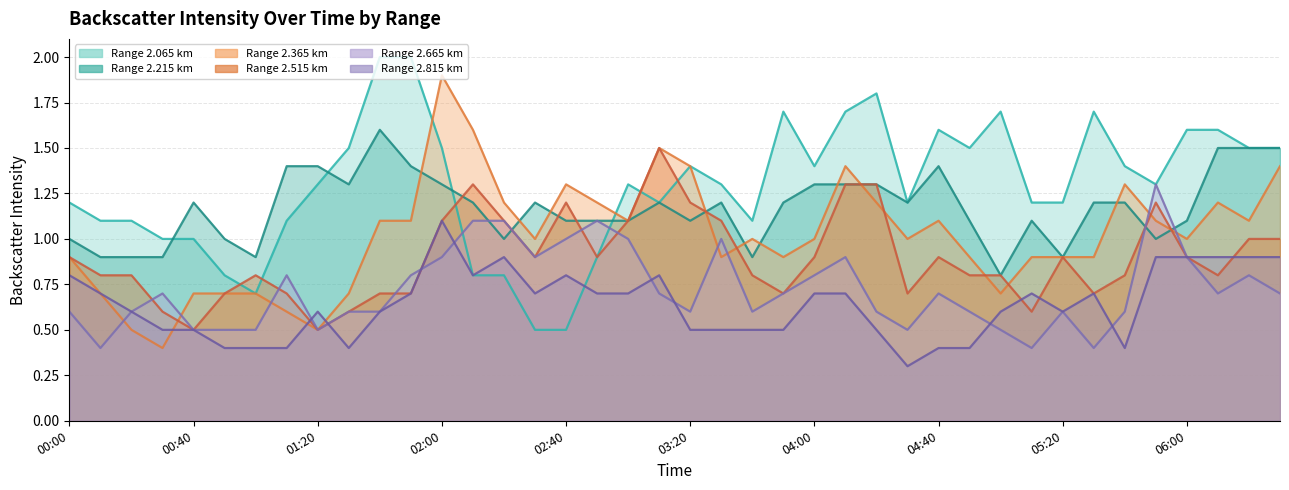

Reading right to left, extract all data points from this chart.

2.065: 1.5	1.5	1.6	1.6	1.3	1.4	1.7	1.2	1.2	1.7	1.5	1.6	1.2	1.8	1.7	1.4	1.7	1.1	1.3	1.4	1.2	1.3	0.9	0.5	0.5	0.8	0.8	1.5	2.0	2.0	1.5	1.3	1.1	0.7	0.8	1.0	1.0	1.1	1.1	1.2
2.215: 1.5	1.5	1.5	1.1	1.0	1.2	1.2	0.9	1.1	0.8	1.1	1.4	1.2	1.3	1.3	1.3	1.2	0.9	1.2	1.1	1.2	1.1	1.1	1.1	1.2	1.0	1.2	1.3	1.4	1.6	1.3	1.4	1.4	0.9	1.0	1.2	0.9	0.9	0.9	1.0
2.365: 1.4	1.1	1.2	1.0	1.1	1.3	0.9	0.9	0.9	0.7	0.9	1.1	1.0	1.2	1.4	1.0	0.9	1.0	0.9	1.4	1.5	1.1	1.2	1.3	1.0	1.2	1.6	1.9	1.1	1.1	0.7	0.5	0.6	0.7	0.7	0.7	0.4	0.5	0.7	0.9
2.515: 1.0	1.0	0.8	0.9	1.2	0.8	0.7	0.9	0.6	0.8	0.8	0.9	0.7	1.3	1.3	0.9	0.7	0.8	1.1	1.2	1.5	1.1	0.9	1.2	0.9	1.1	1.3	1.1	0.7	0.7	0.6	0.5	0.7	0.8	0.7	0.5	0.6	0.8	0.8	0.9
2.665: 0.7	0.8	0.7	0.9	1.3	0.6	0.4	0.6	0.4	0.5	0.6	0.7	0.5	0.6	0.9	0.8	0.7	0.6	1.0	0.6	0.7	1.0	1.1	1.0	0.9	1.1	1.1	0.9	0.8	0.6	0.6	0.5	0.8	0.5	0.5	0.5	0.7	0.6	0.4	0.6
2.815: 0.9	0.9	0.9	0.9	0.9	0.4	0.7	0.6	0.7	0.6	0.4	0.4	0.3	0.5	0.7	0.7	0.5	0.5	0.5	0.5	0.8	0.7	0.7	0.8	0.7	0.9	0.8	1.1	0.7	0.6	0.4	0.6	0.4	0.4	0.4	0.5	0.5	0.6	0.7	0.8